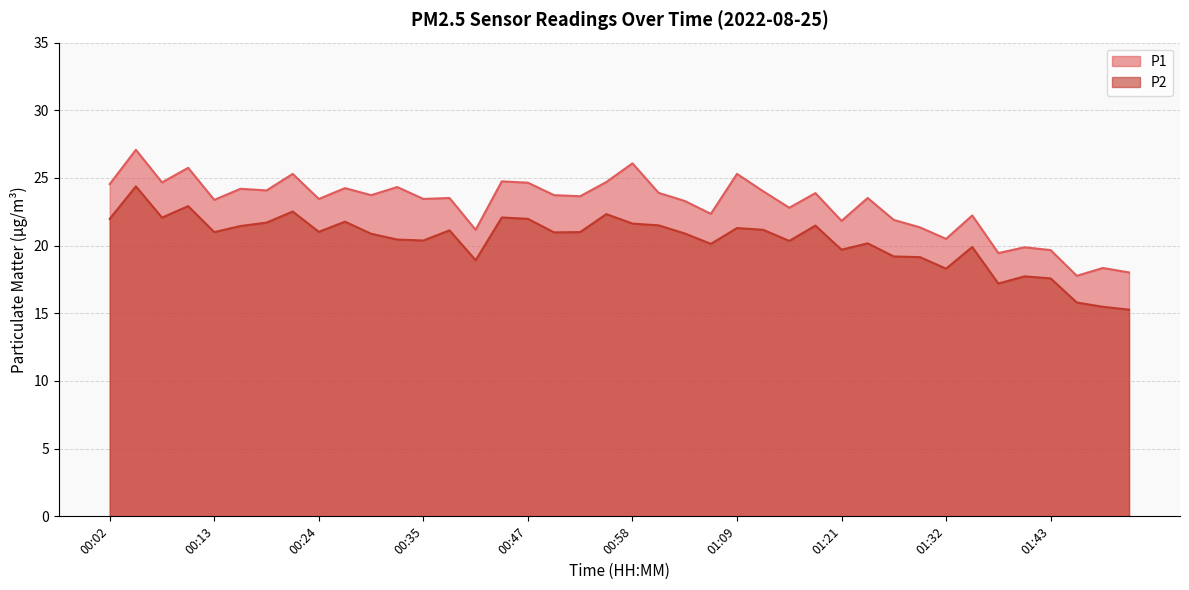

What is the minimum value shown in the chart?

15.3